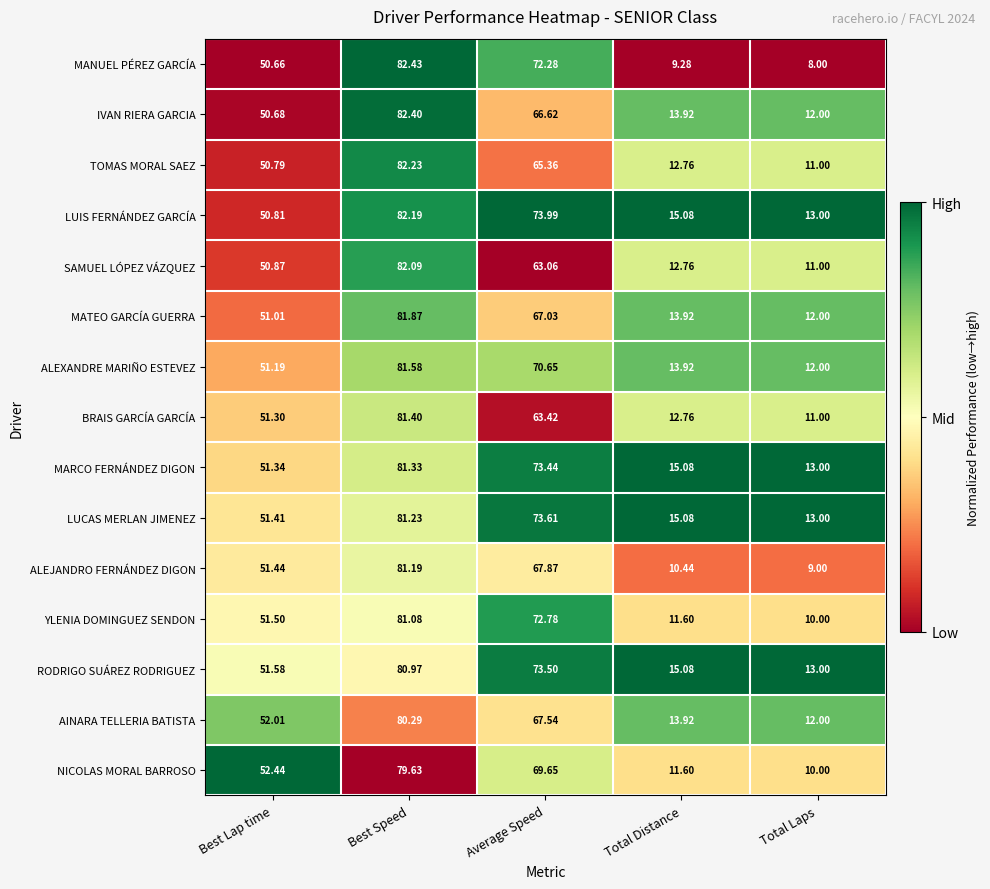

Which series has the largest range (max minus min)?

MANUEL PÉREZ GARCÍA